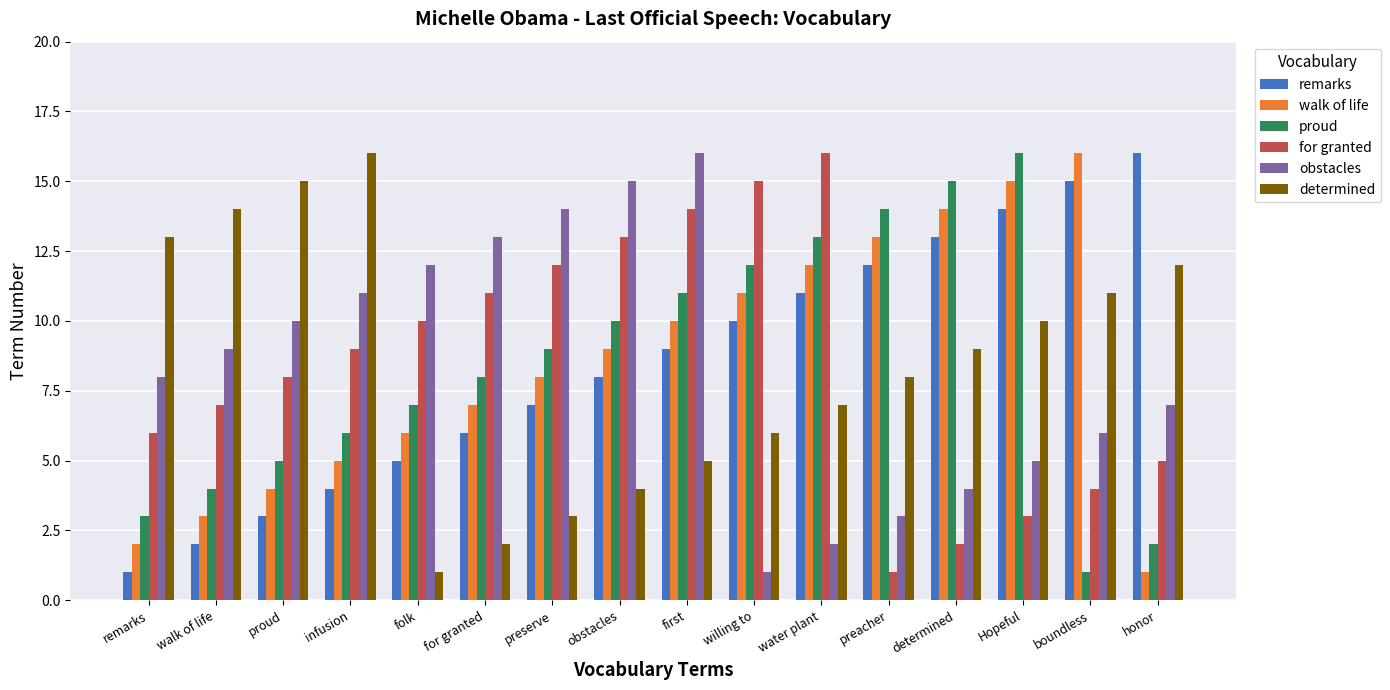

Reading left to right, what are all the values shown in this chart?

remarks: remarks=1	walk of life=2	proud=3	infusion=4	folk=5	for granted=6	preserve=7	obstacles=8	first=9	willing to=10	water plant=11	preacher=12	determined=13	Hopeful=14	boundless=15	honor=16
walk of life: remarks=2	walk of life=3	proud=4	infusion=5	folk=6	for granted=7	preserve=8	obstacles=9	first=10	willing to=11	water plant=12	preacher=13	determined=14	Hopeful=15	boundless=16	honor=1
proud: remarks=3	walk of life=4	proud=5	infusion=6	folk=7	for granted=8	preserve=9	obstacles=10	first=11	willing to=12	water plant=13	preacher=14	determined=15	Hopeful=16	boundless=1	honor=2
for granted: remarks=6	walk of life=7	proud=8	infusion=9	folk=10	for granted=11	preserve=12	obstacles=13	first=14	willing to=15	water plant=16	preacher=1	determined=2	Hopeful=3	boundless=4	honor=5
obstacles: remarks=8	walk of life=9	proud=10	infusion=11	folk=12	for granted=13	preserve=14	obstacles=15	first=16	willing to=1	water plant=2	preacher=3	determined=4	Hopeful=5	boundless=6	honor=7
determined: remarks=13	walk of life=14	proud=15	infusion=16	folk=1	for granted=2	preserve=3	obstacles=4	first=5	willing to=6	water plant=7	preacher=8	determined=9	Hopeful=10	boundless=11	honor=12